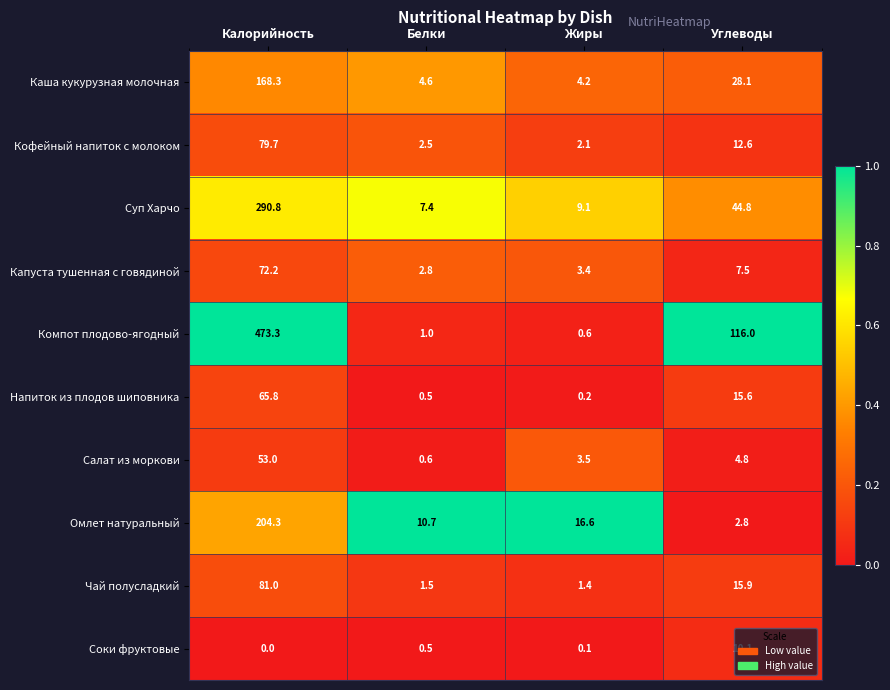

Which series has the largest range (max minus min)?

Компот плодово-ягодный